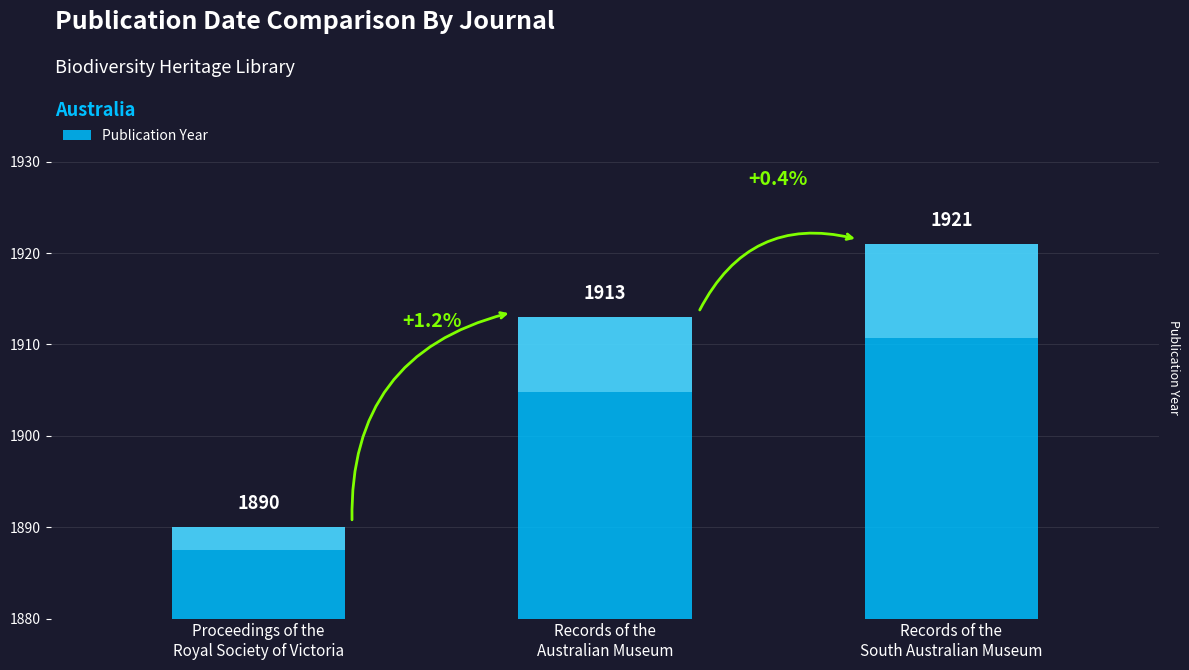

Are the bars horizontal?

No